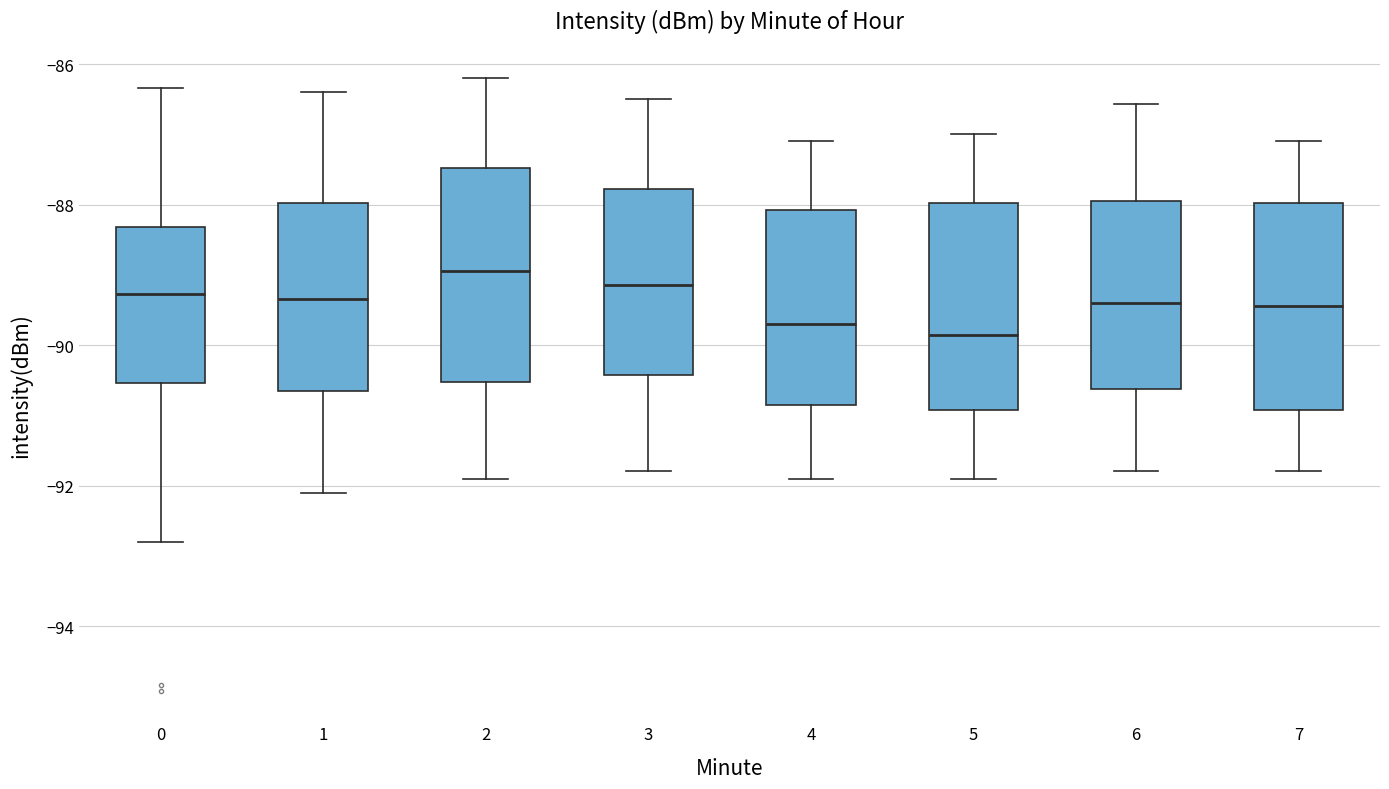

Reading left to right, read every box against the y-axis: the position of its median line, the range the box covers, and the ends of its whiskers. The values are not printed on the chart, so give them approximately, as read against the axis.

0: median -89.2, box -90.6 to -88.4, whiskers -92.8 to -86.4
1: median -89.4, box -90.6 to -88.0, whiskers -92.0 to -86.4
2: median -89.0, box -90.6 to -87.4, whiskers -91.8 to -86.2
3: median -89.2, box -90.4 to -87.8, whiskers -91.8 to -86.4
4: median -89.6, box -90.8 to -88.0, whiskers -91.8 to -87.0
5: median -89.8, box -91.0 to -88.0, whiskers -91.8 to -87.0
6: median -89.4, box -90.6 to -88.0, whiskers -91.8 to -86.6
7: median -89.4, box -91.0 to -88.0, whiskers -91.8 to -87.0